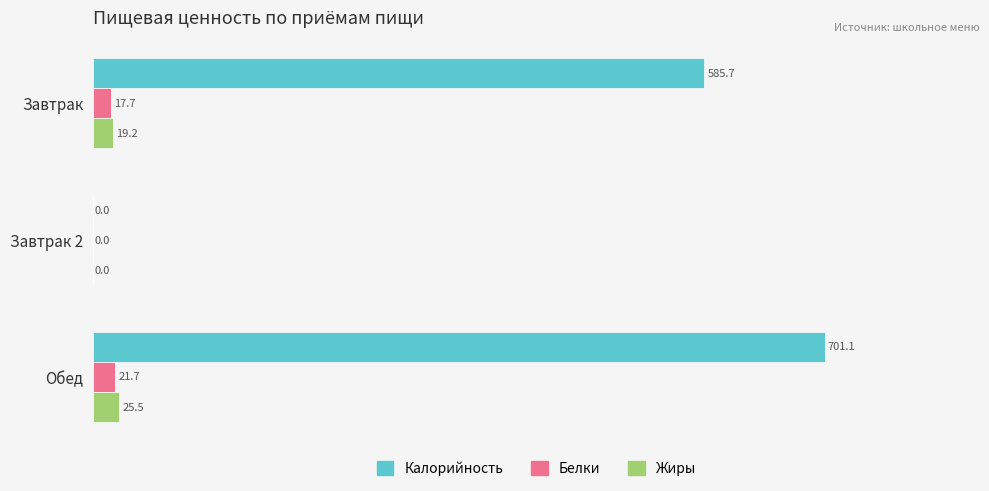

At which category is the sum across all series the highest?

Обед